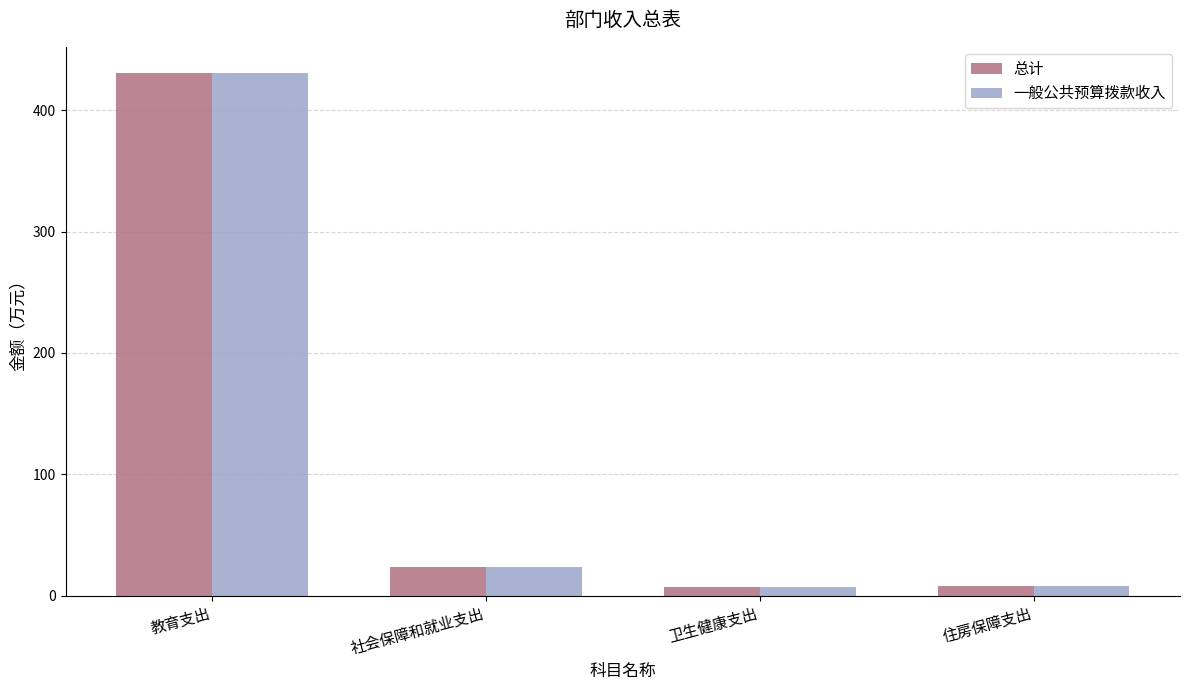

What is the label of the 4th bar from the left?

住房保障支出